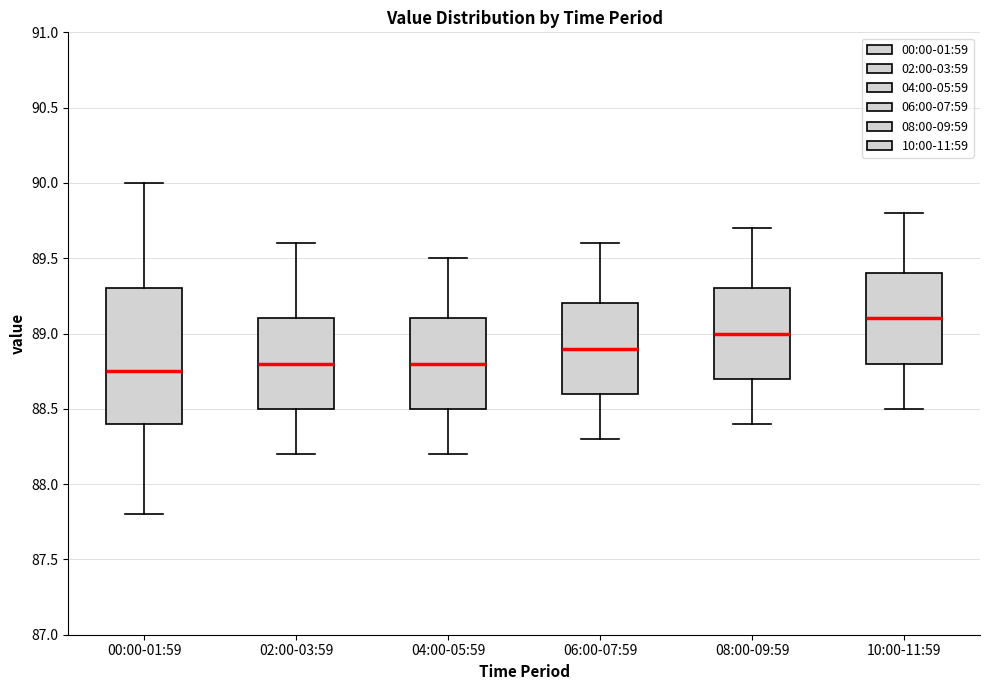

Where does the median line of the box for 08:00-09:59 sit on the y-axis? The values are not printed on the chart, so give them approximately, as read against the axis.

89.00